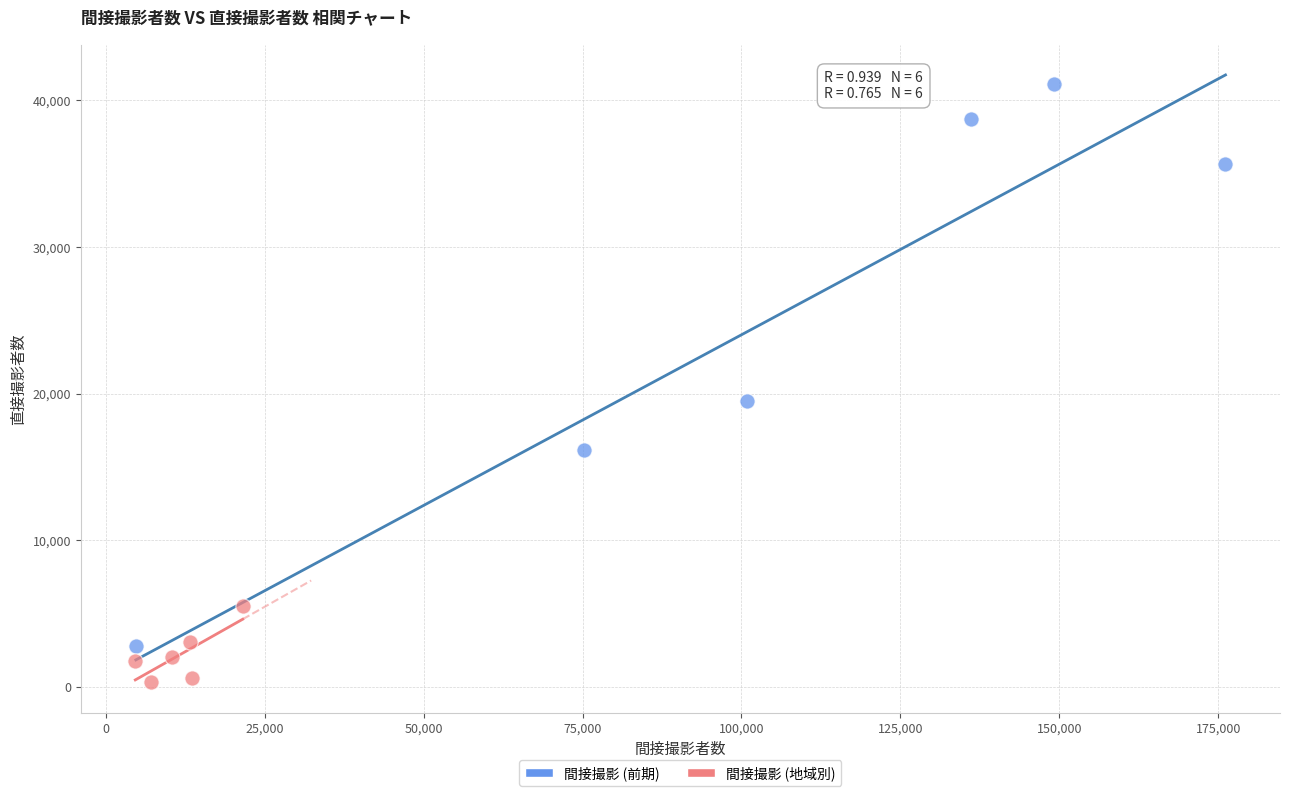

Which series has the widest spread of Y values?

間接撮影 (前期)